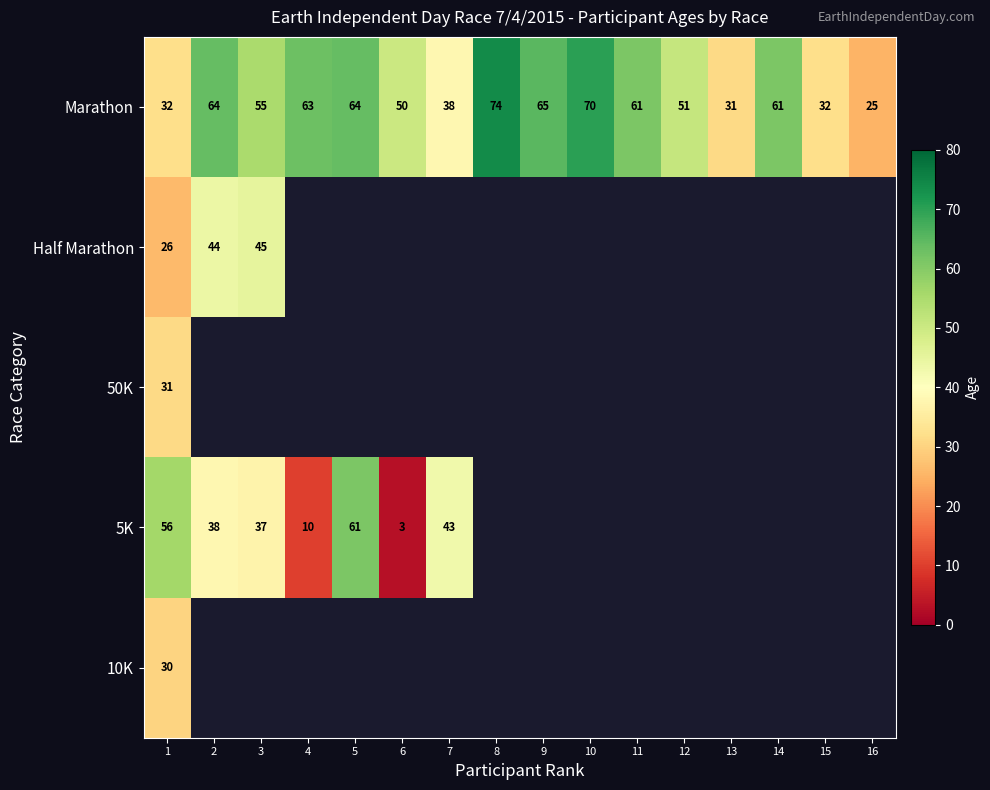

Is it true that Half Marathon equals 16 at 2?

False